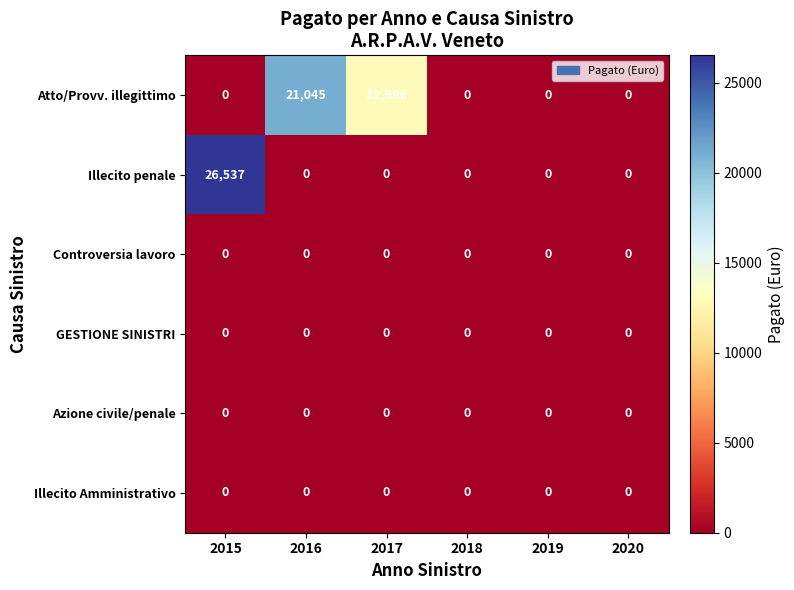

Which series changed the most between 2015 and 2018?

Illecito penale